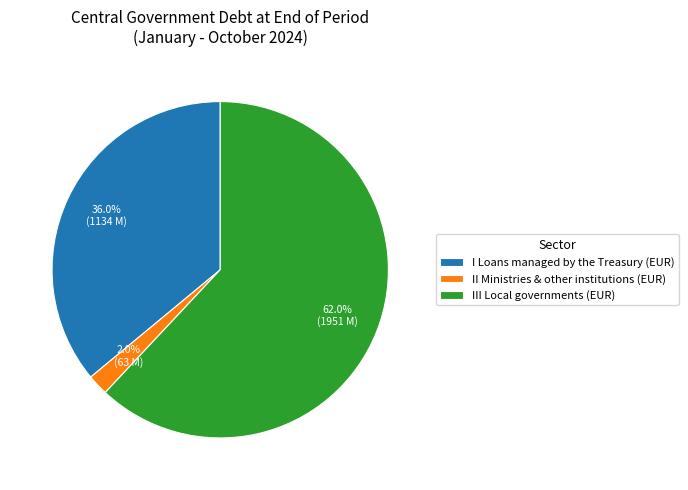

True or false: III Local governments (EUR) accounts for 62% of the total.

True